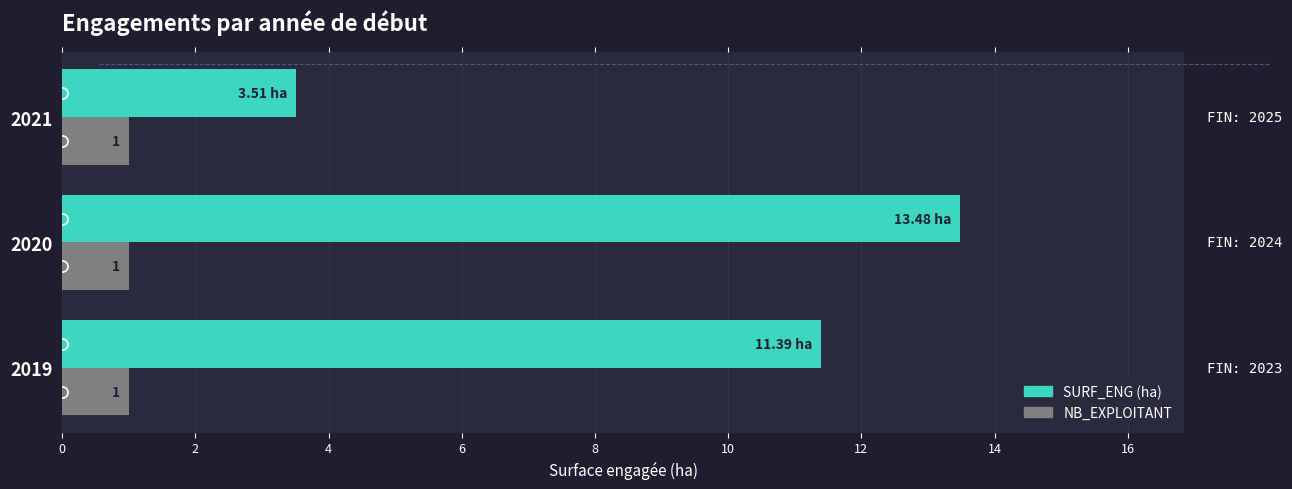

At which category is the sum across all series the highest?

2020